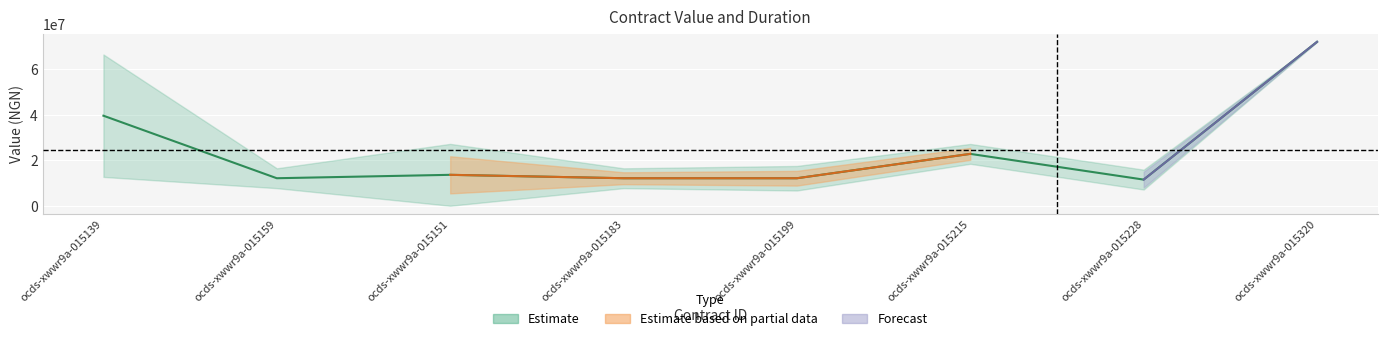

At which label is the value closest to 41700030?

ocds-xwwr9a-015139